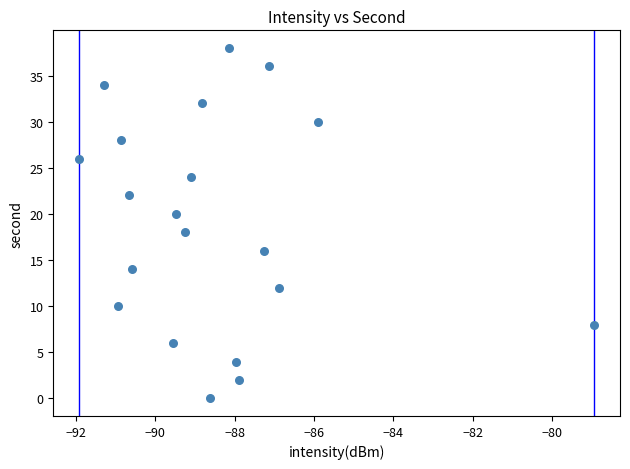

What is the range of Y values (max minus min)?

38